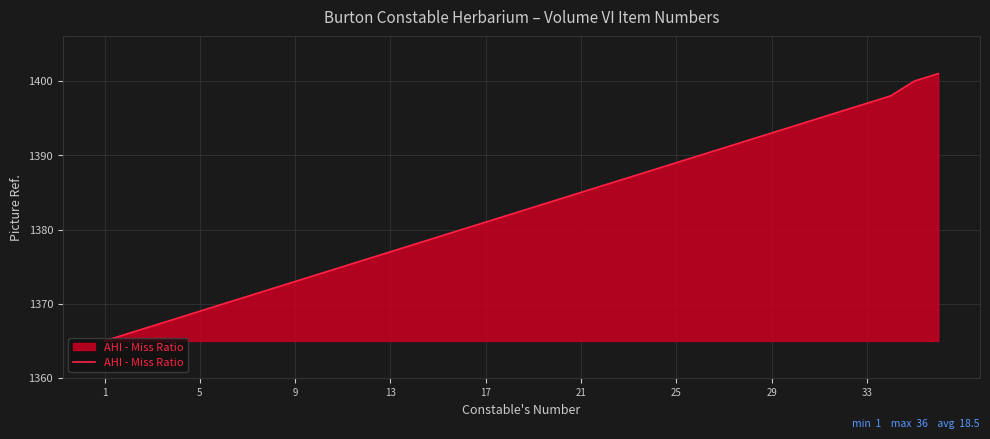

Count the number of data series in this chart.

1